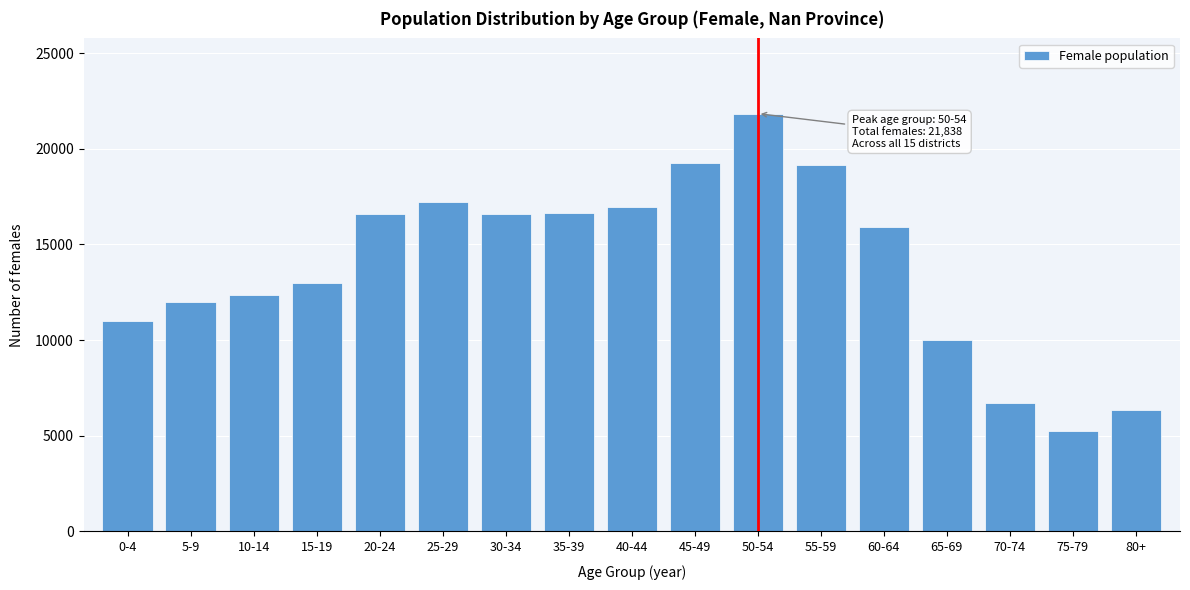

Which label corresponds to the largest value in the chart?

50-54